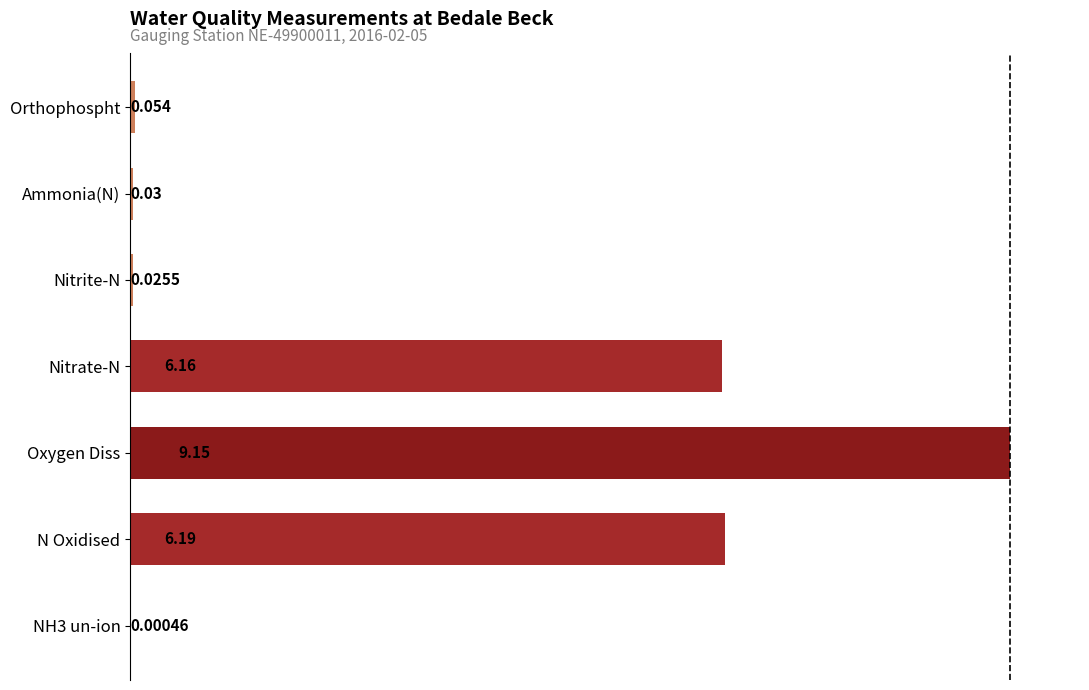

Where is the data nearest to the value 50?

Nitrate-N